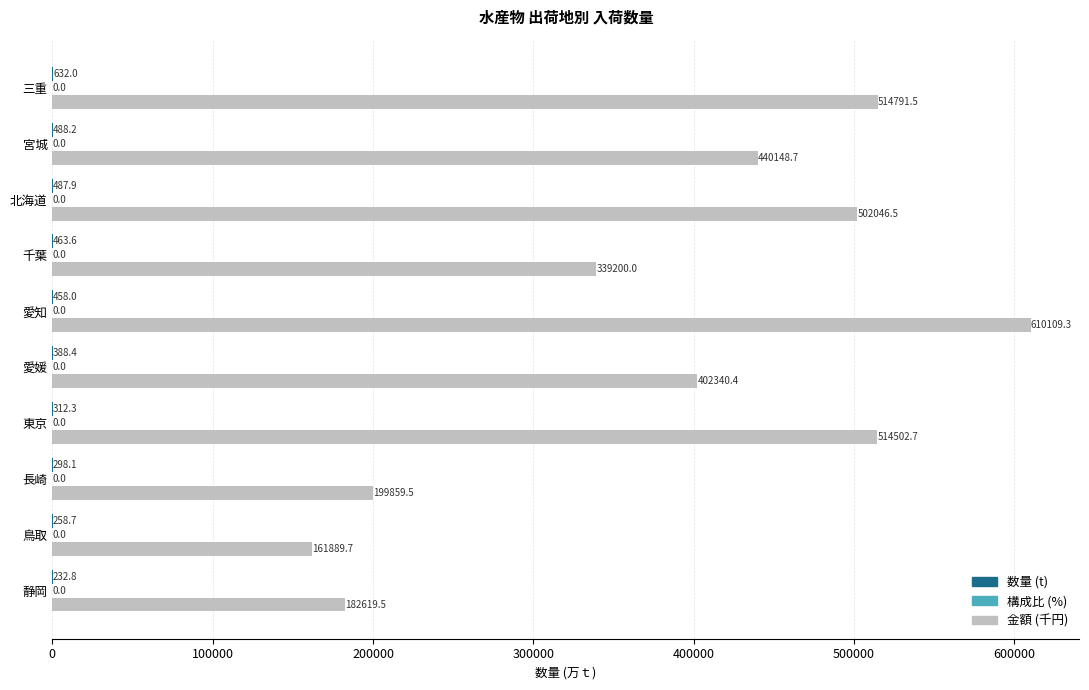

What is the greatest value displayed?

610109.3